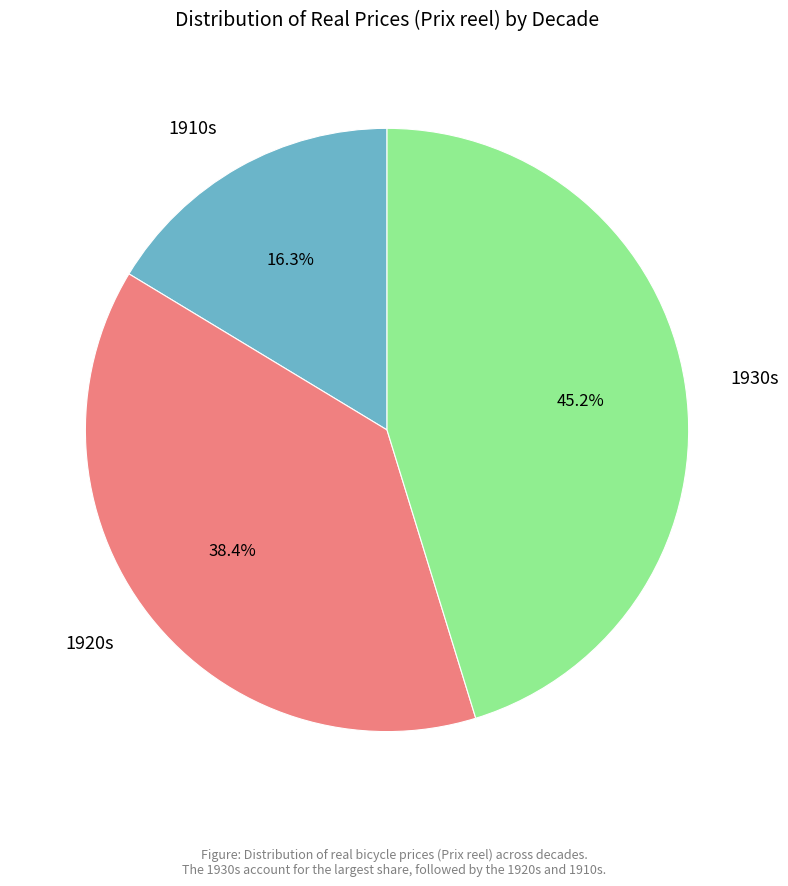

Which category has the smallest portion of the pie?

1910s